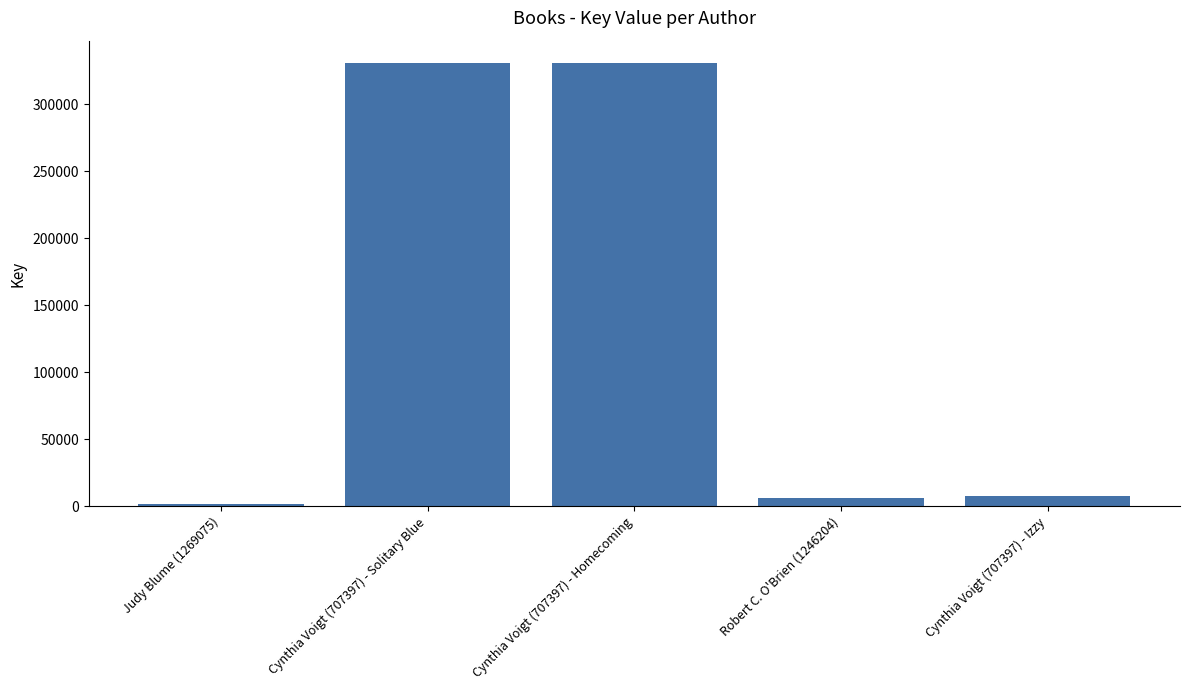

What is the greatest value displayed?

331038